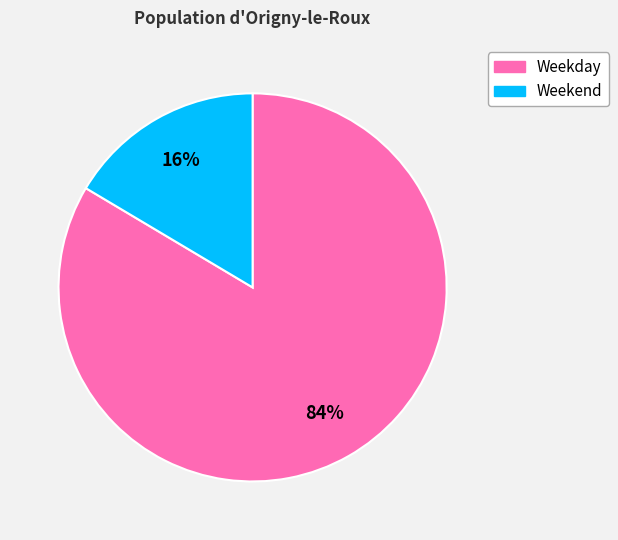

To the nearest percent, what is the average slice percentage?

50%